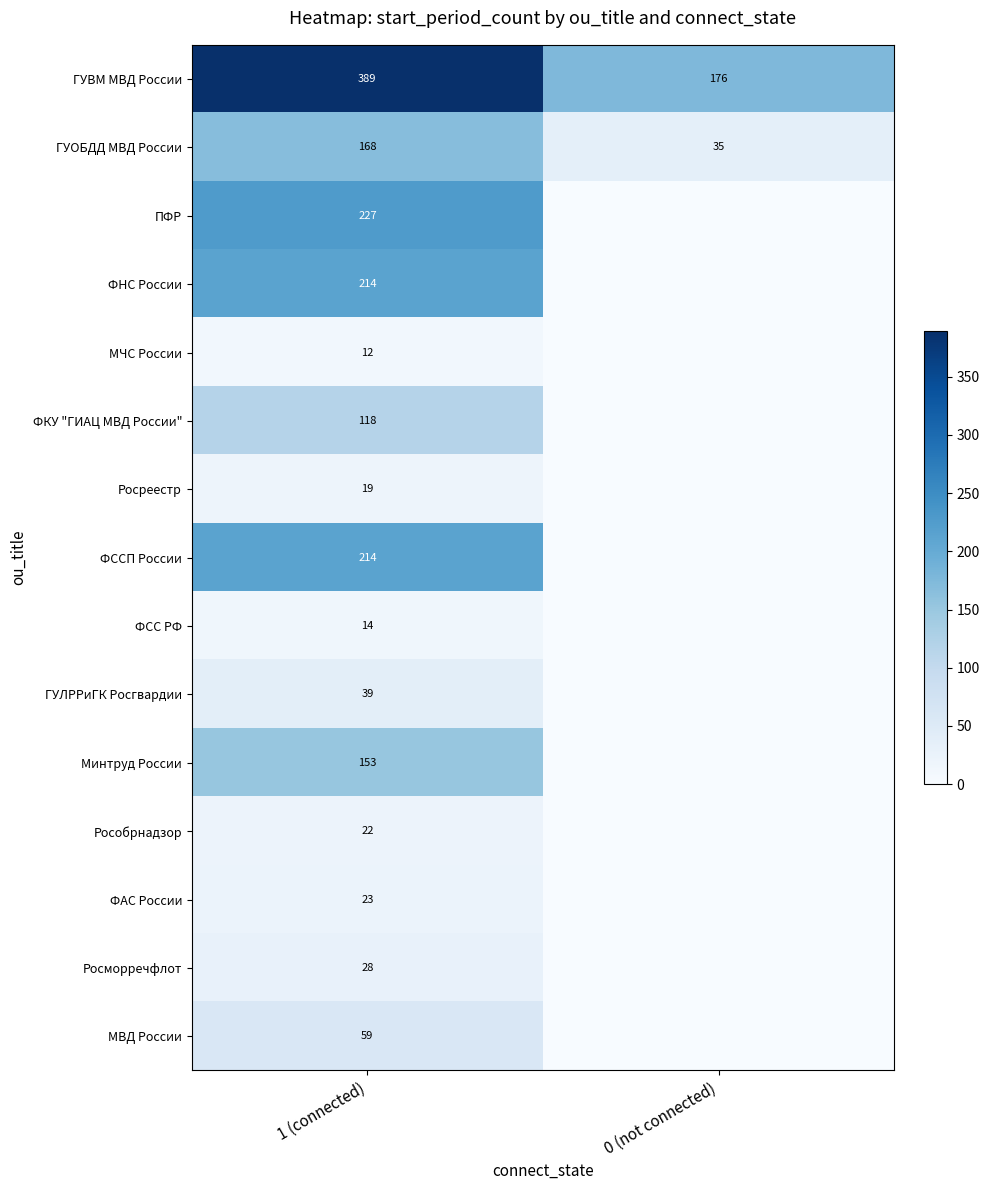

At which category is the sum across all series the highest?

1 (connected)